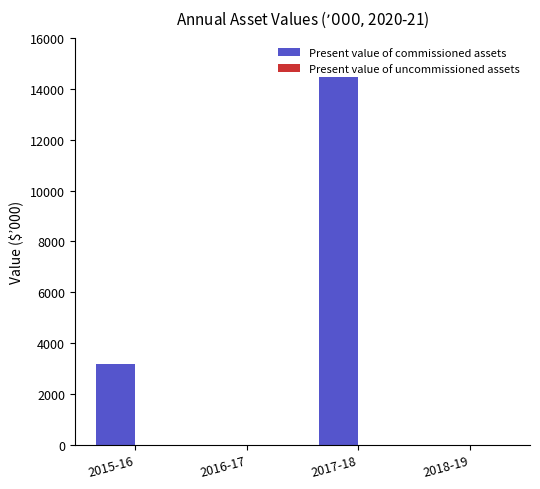

What is the sum of all values?

17661.0